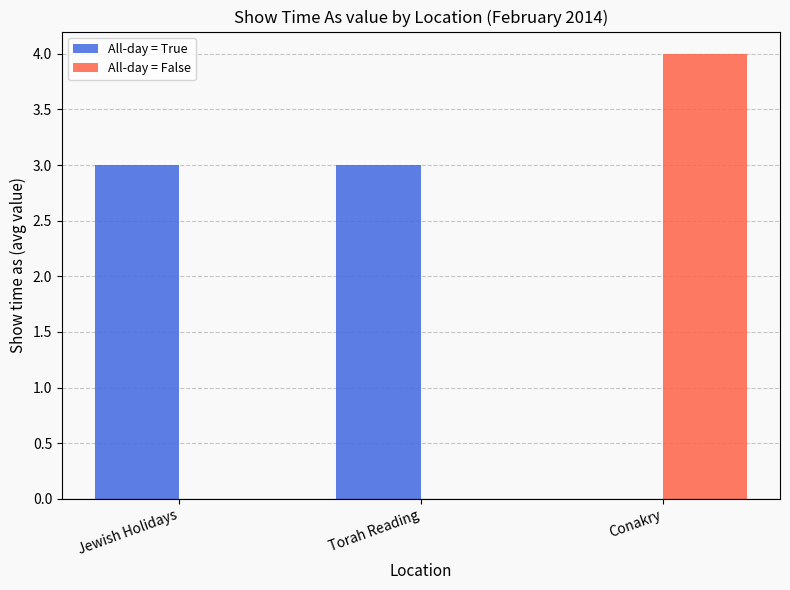

Does the chart contain stacked bars?

No